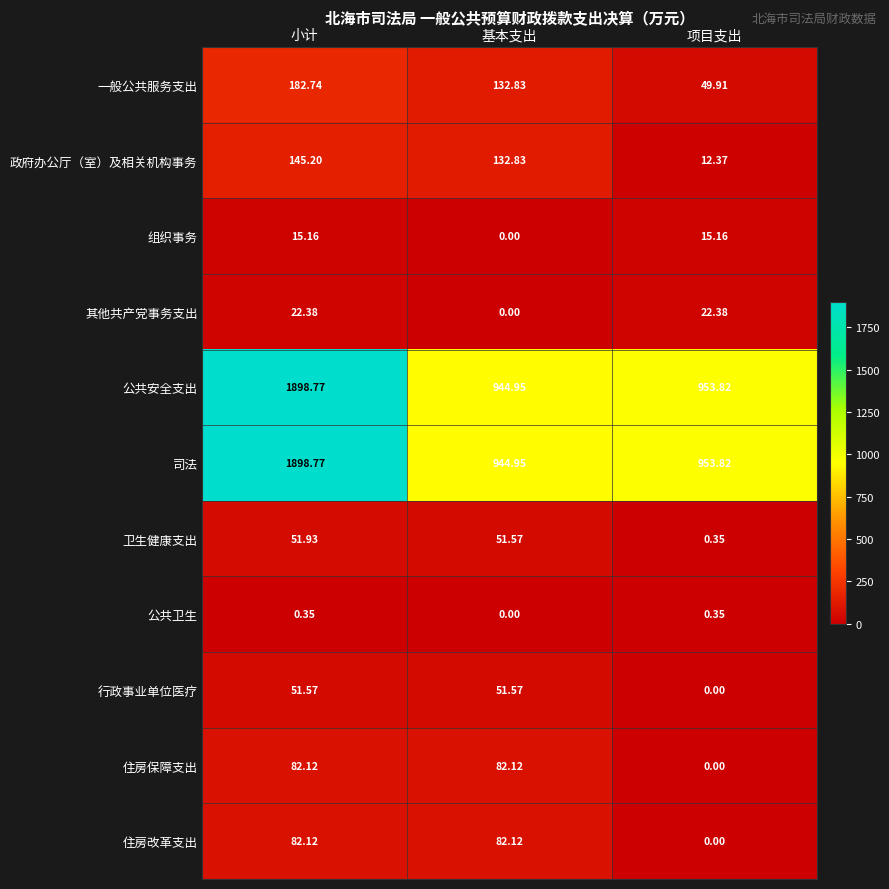

At which category does the chart reach its peak across all series?

小计